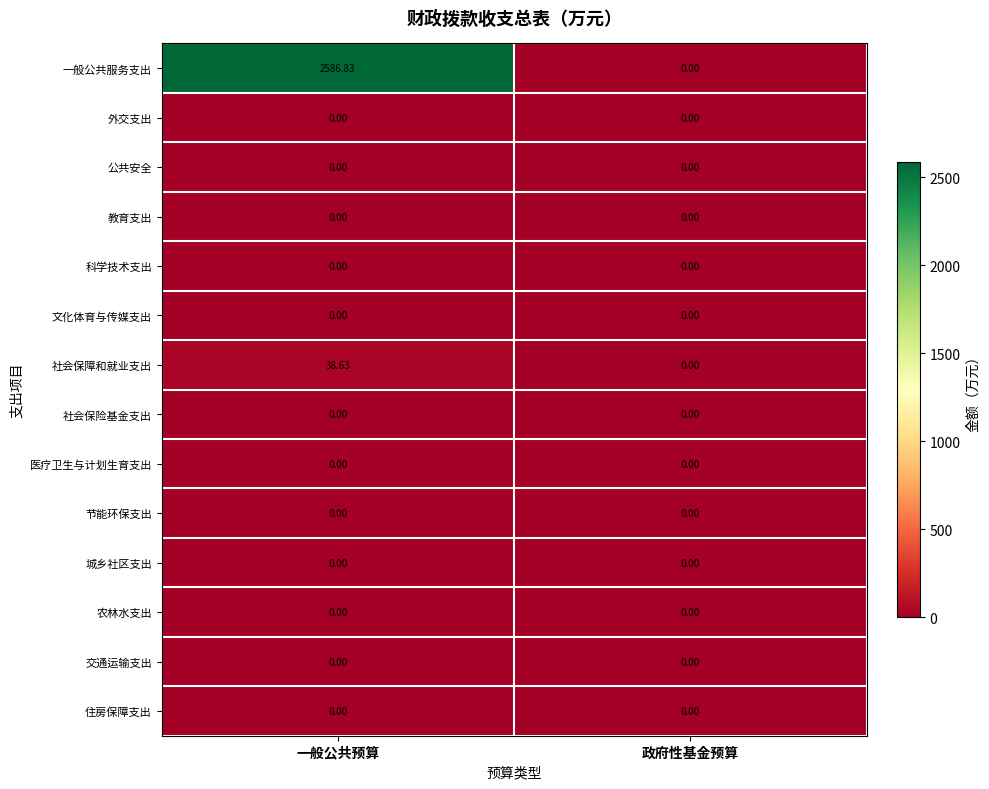

Which series has the largest total across all categories?

一般公共服务支出